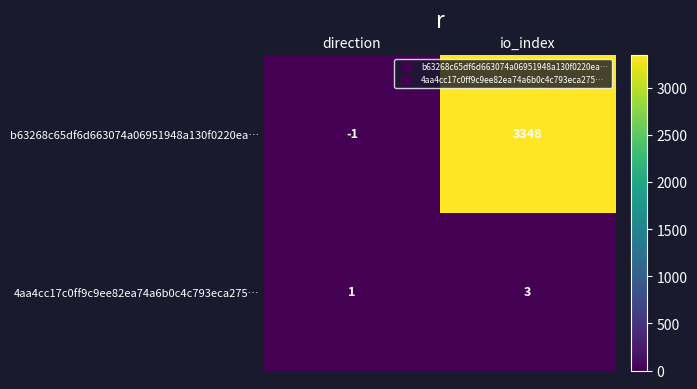

Which series changed the most between direction and io_index?

b63268c65df6d663074a06951948a130f0220ea…